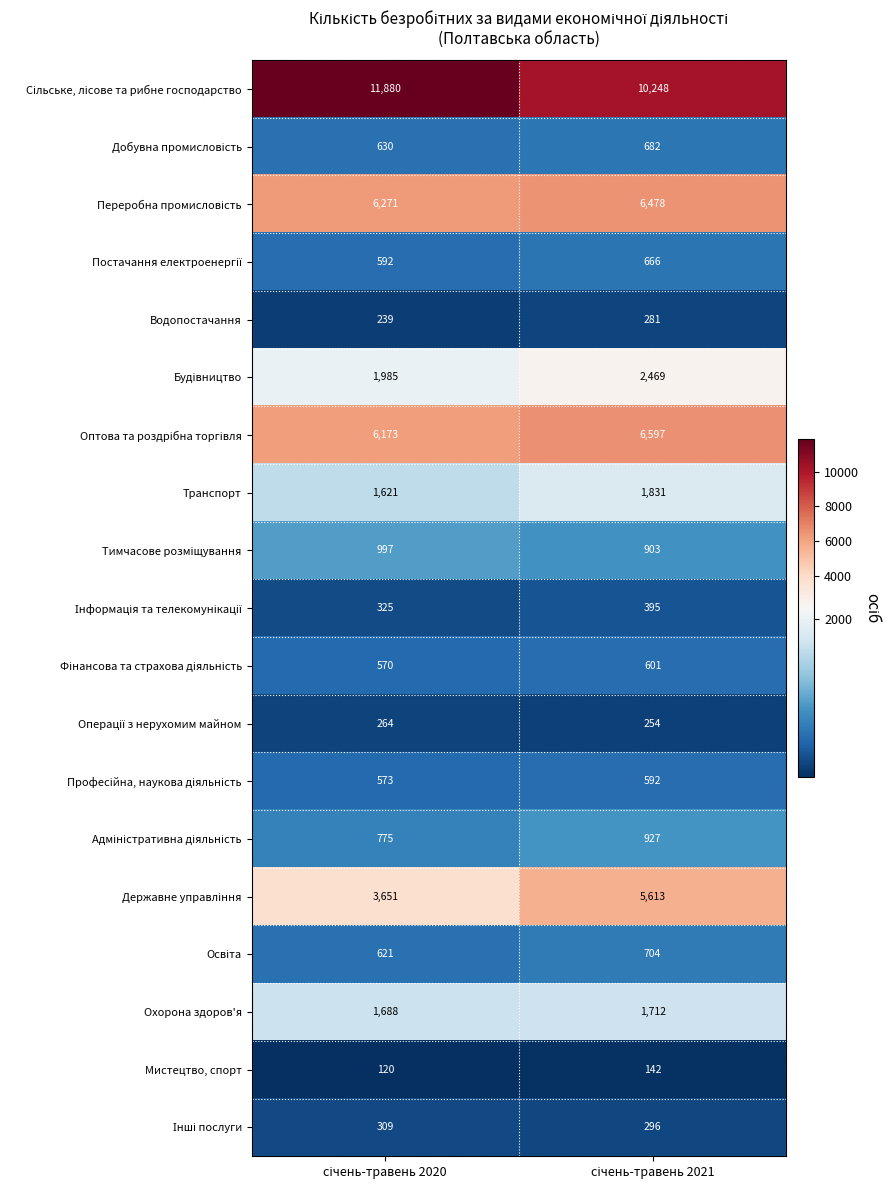

What is the maximum value shown in the chart?

11880